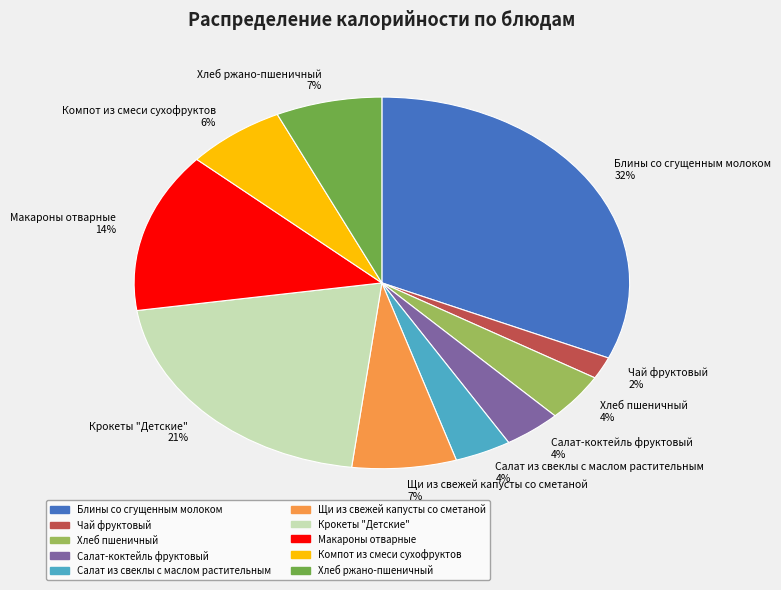

Count the number of slices in the pie.

10